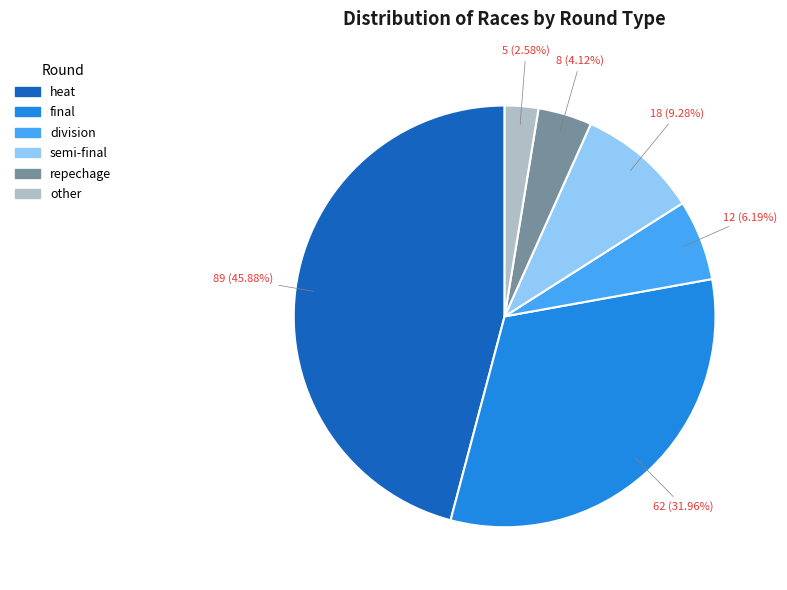

To the nearest percent, what percentage of the pie is division?

6%